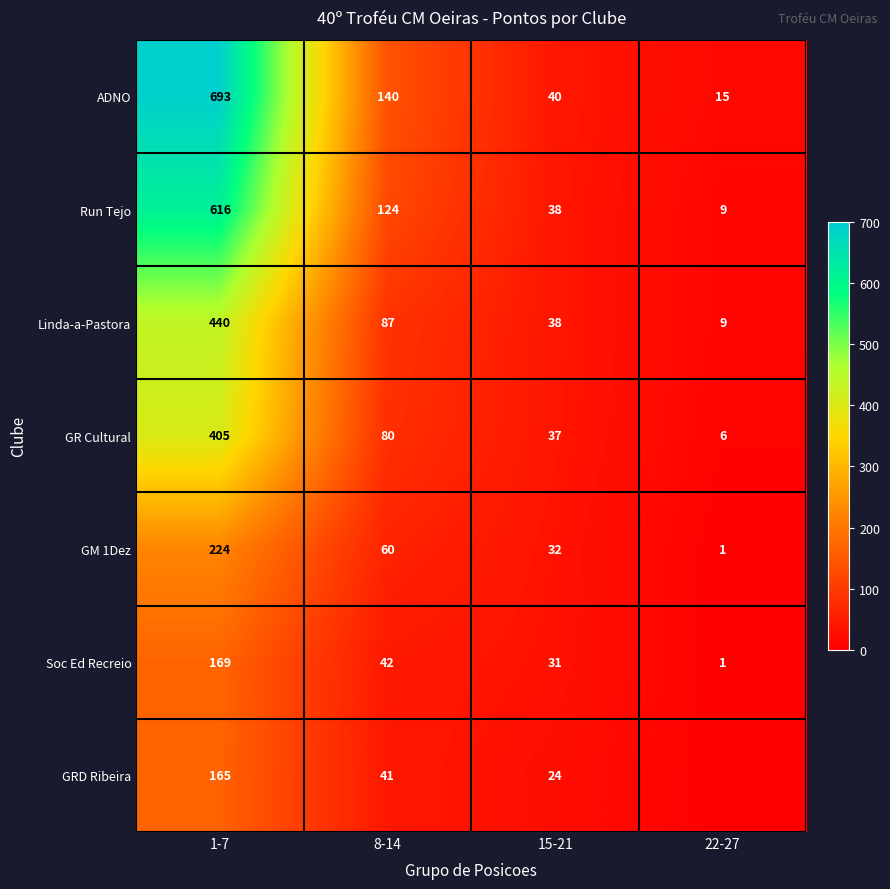

What is the total value across all series at 8-14?

574